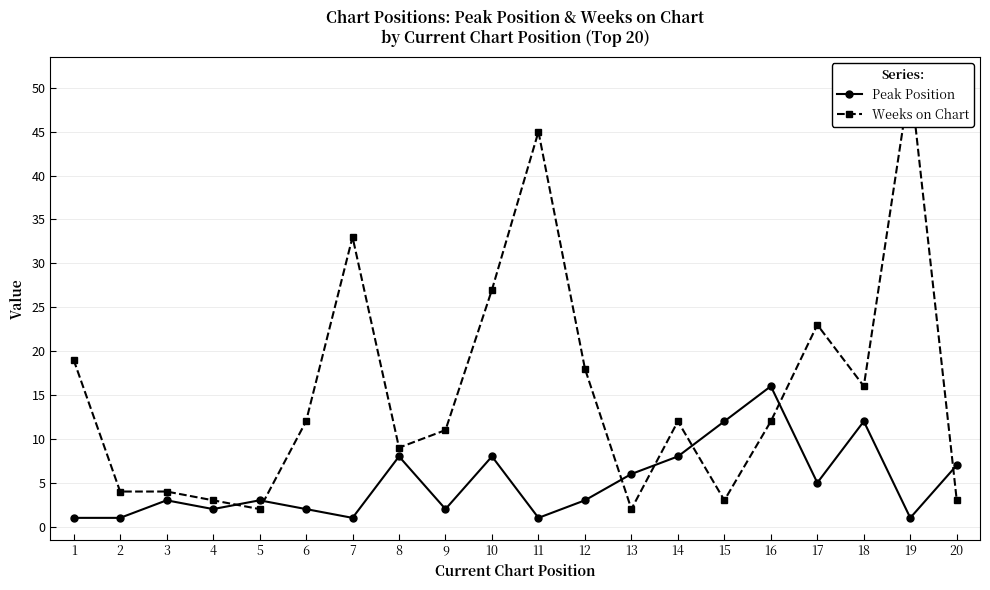

List the series in order of their peak value, lowest first.

Peak Position, Weeks on Chart